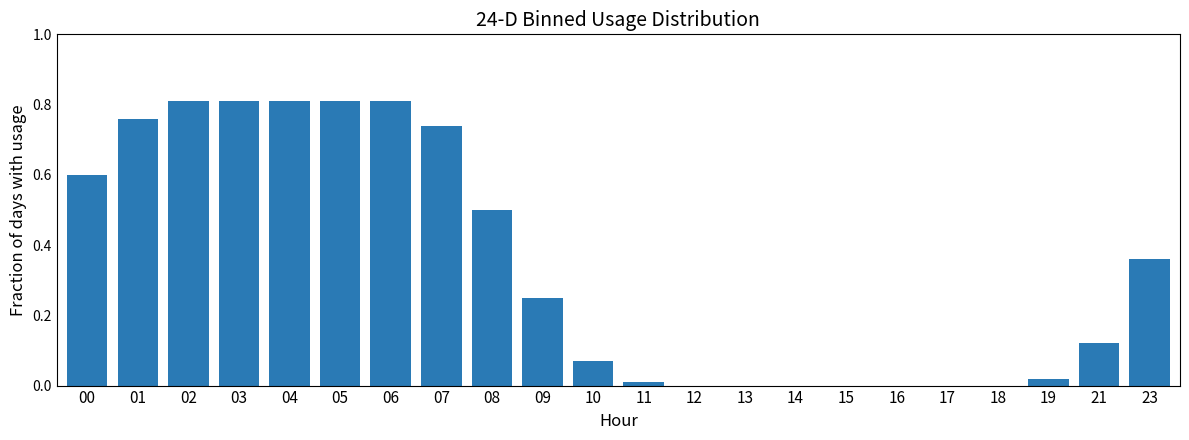

What is the change in value from 04 to 09?

-0.6